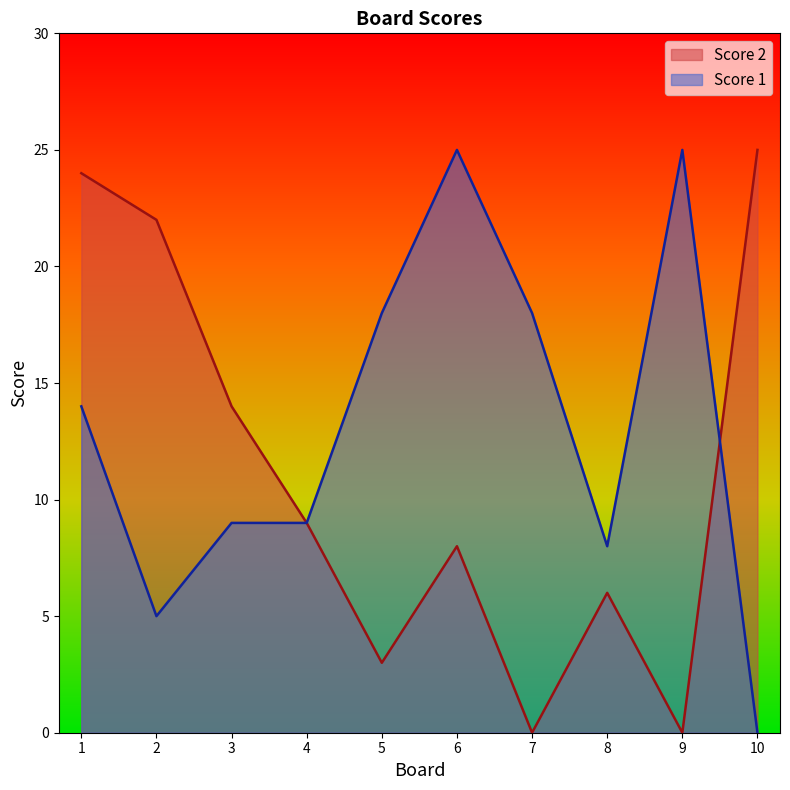

Rank the series by their average value, from highest to lowest.

Score 1, Score 2